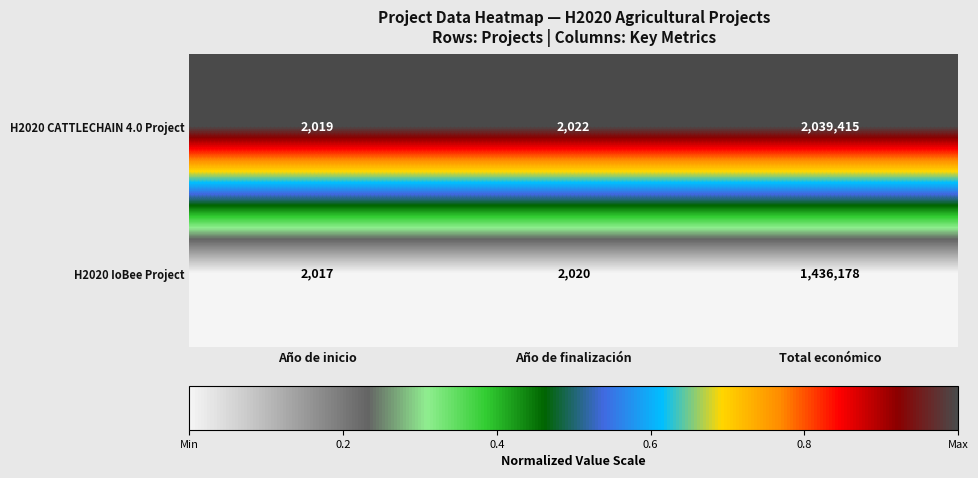

How many data points does each series have?

3